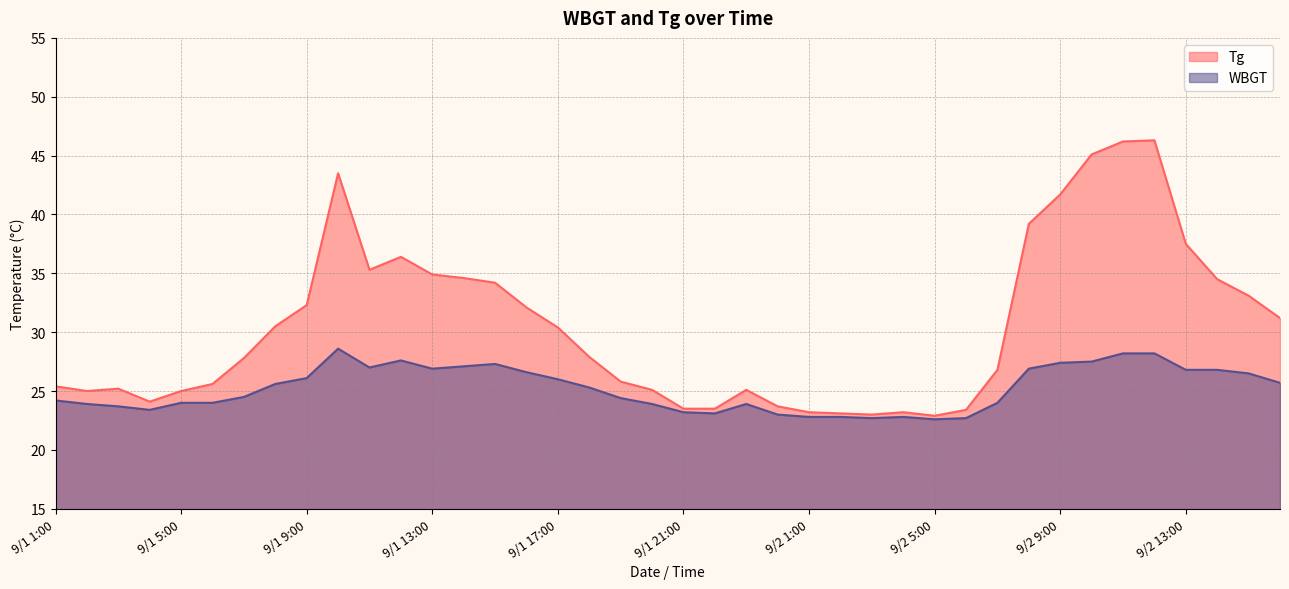

How many lines are shown in the chart?

2